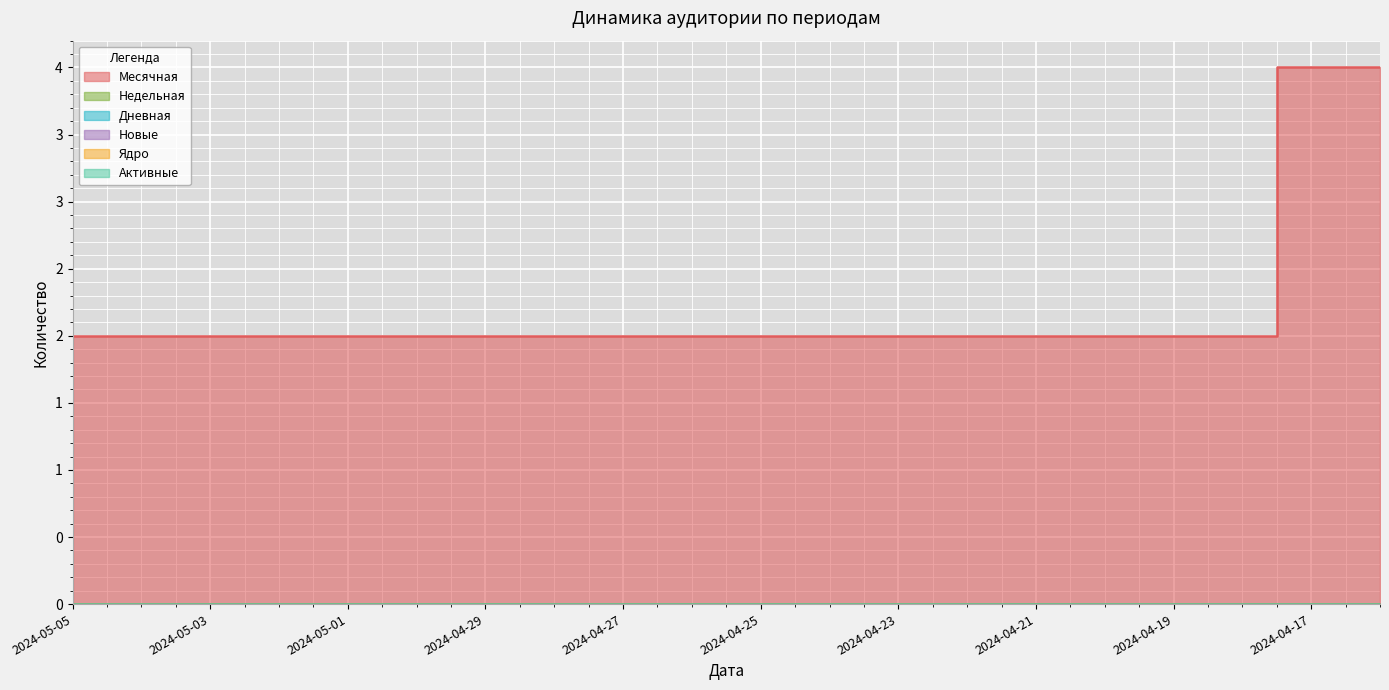

At how many categories does at least one series exceed 1?

20